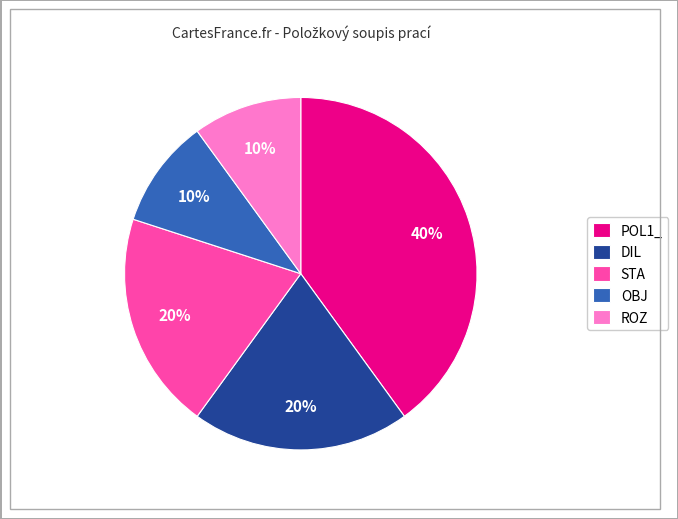

To the nearest percent, what portion does OBJ represent?

10%